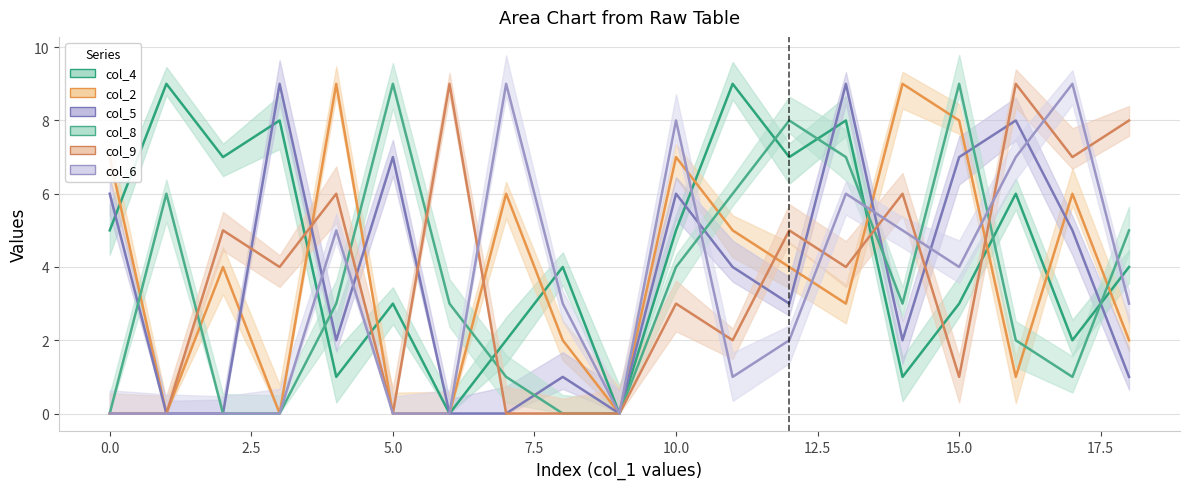

What is the spread (max minus min) of values at 6?

9